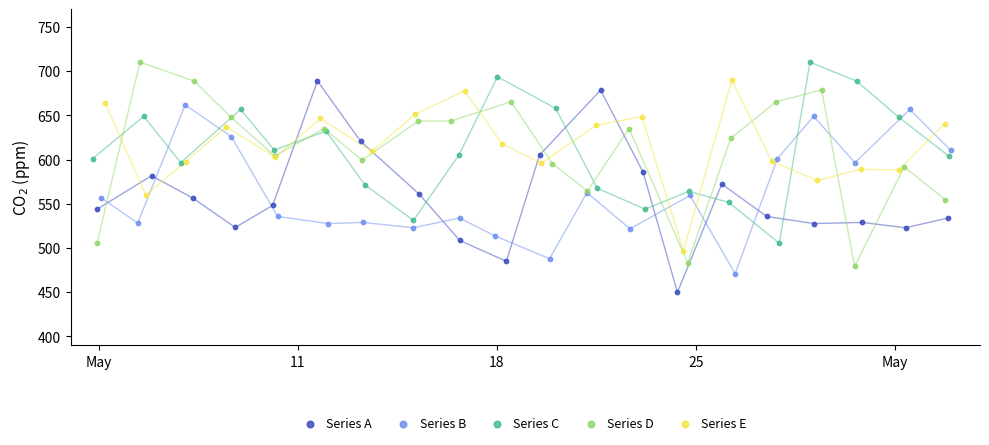

What are all the series names shown in the legend?

Series A, Series B, Series C, Series D, Series E